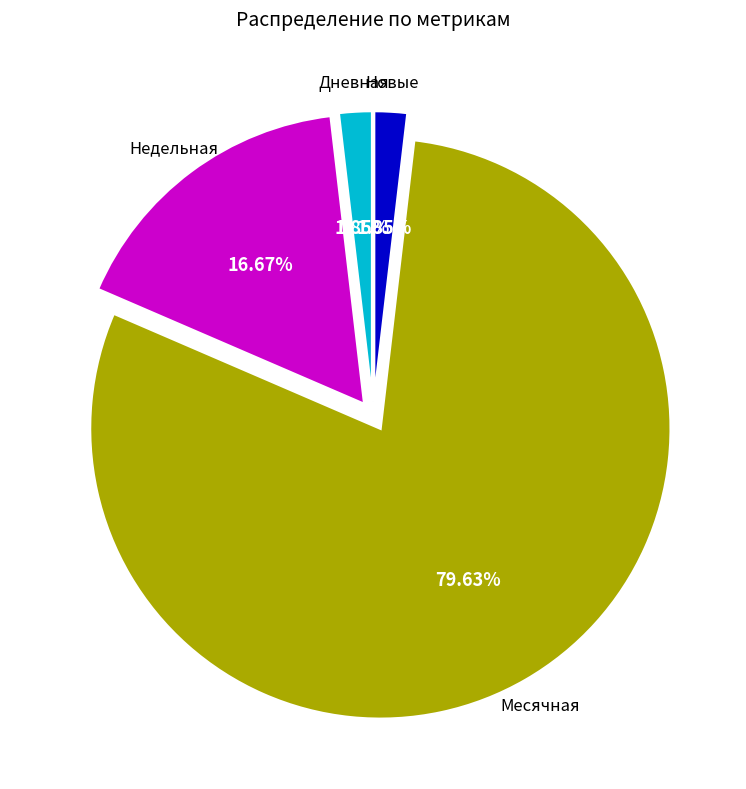

Does any single category account for the majority?

Yes